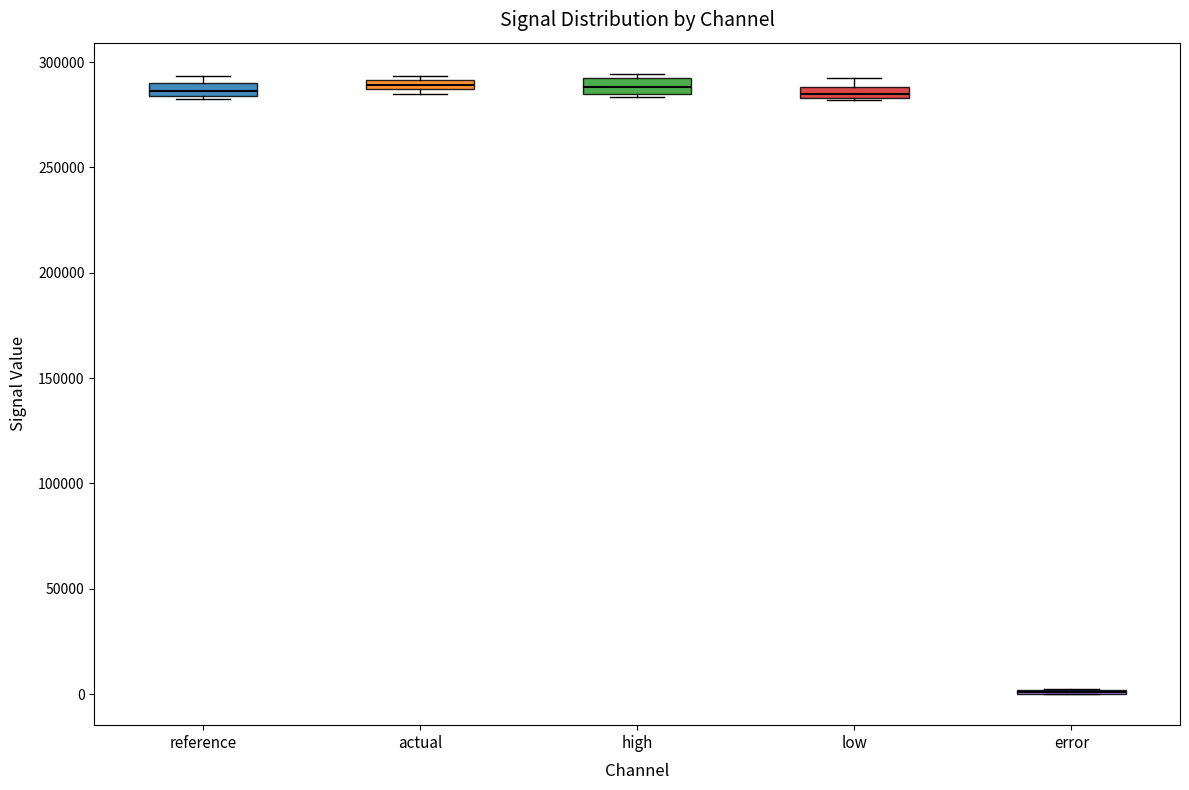

Where is the lower edge of the box for reference on the y-axis? The values are not printed on the chart, so give them approximately, as read against the axis.

285000